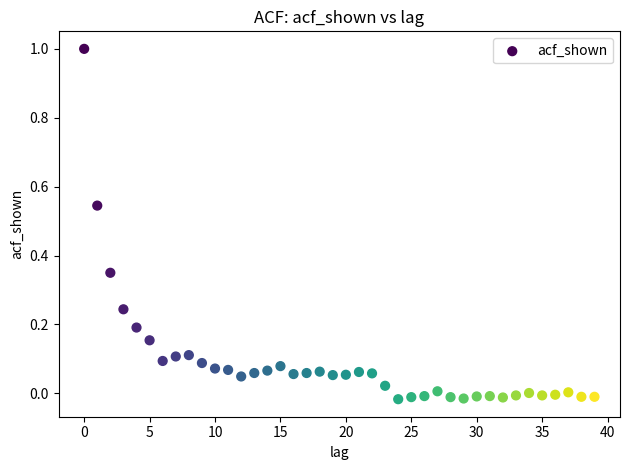

What is the range of Y values (max minus min)?

1.0